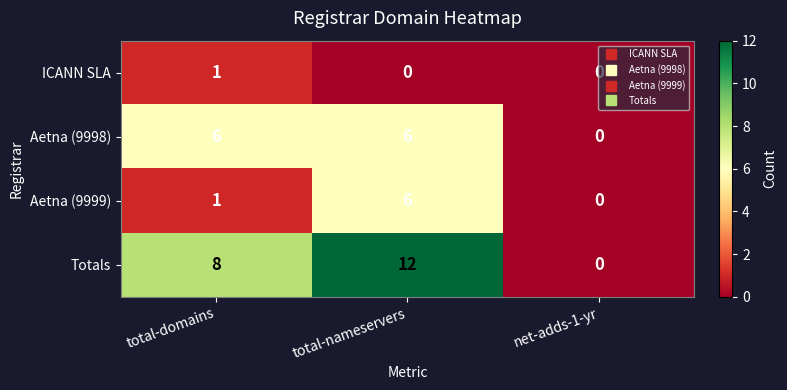

List the series in order of their overall mean, lowest first.

ICANN SLA, Aetna (9999), Aetna (9998), Totals